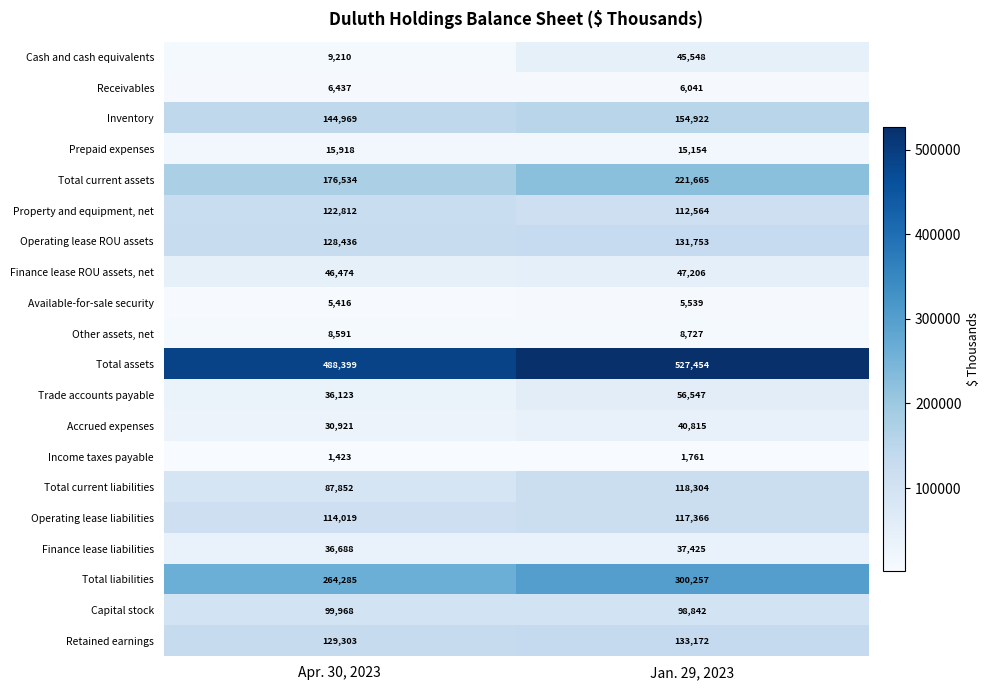

Is it true that Receivables equals 6437 at Apr. 30, 2023?

True